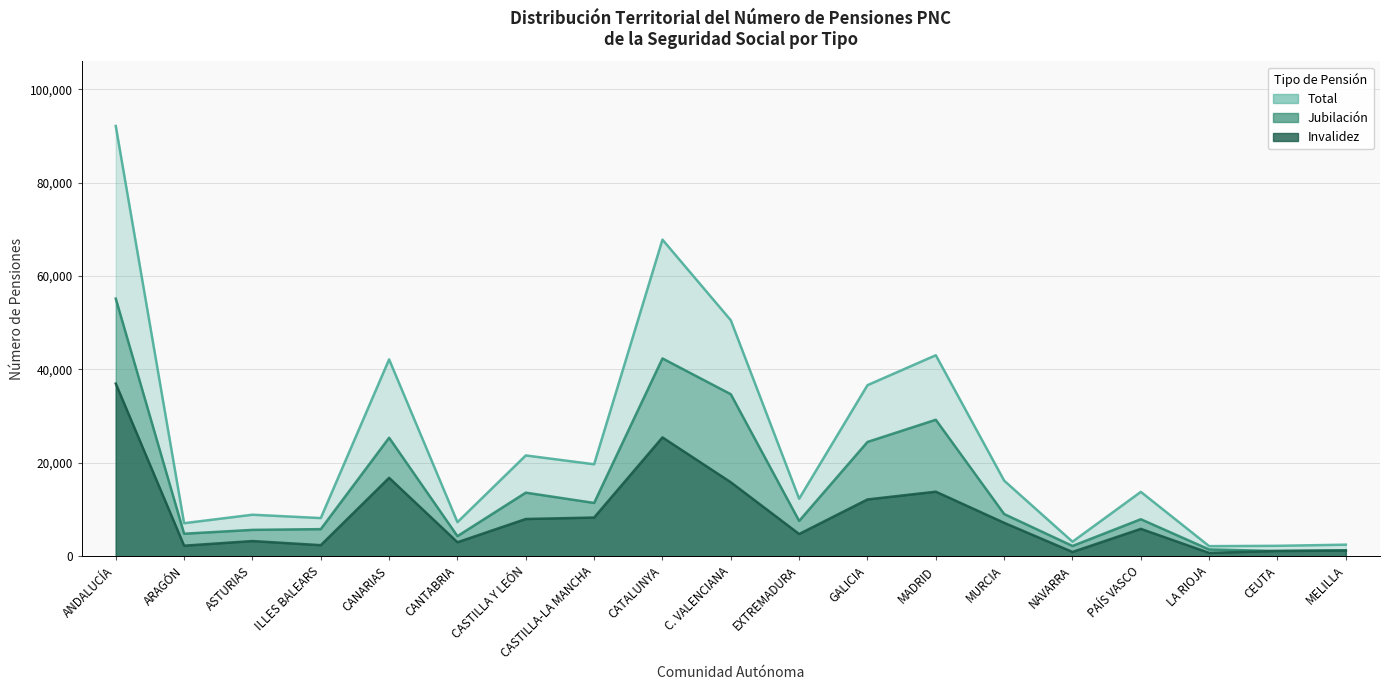

What is the total value across all series at GALICIA?

73282